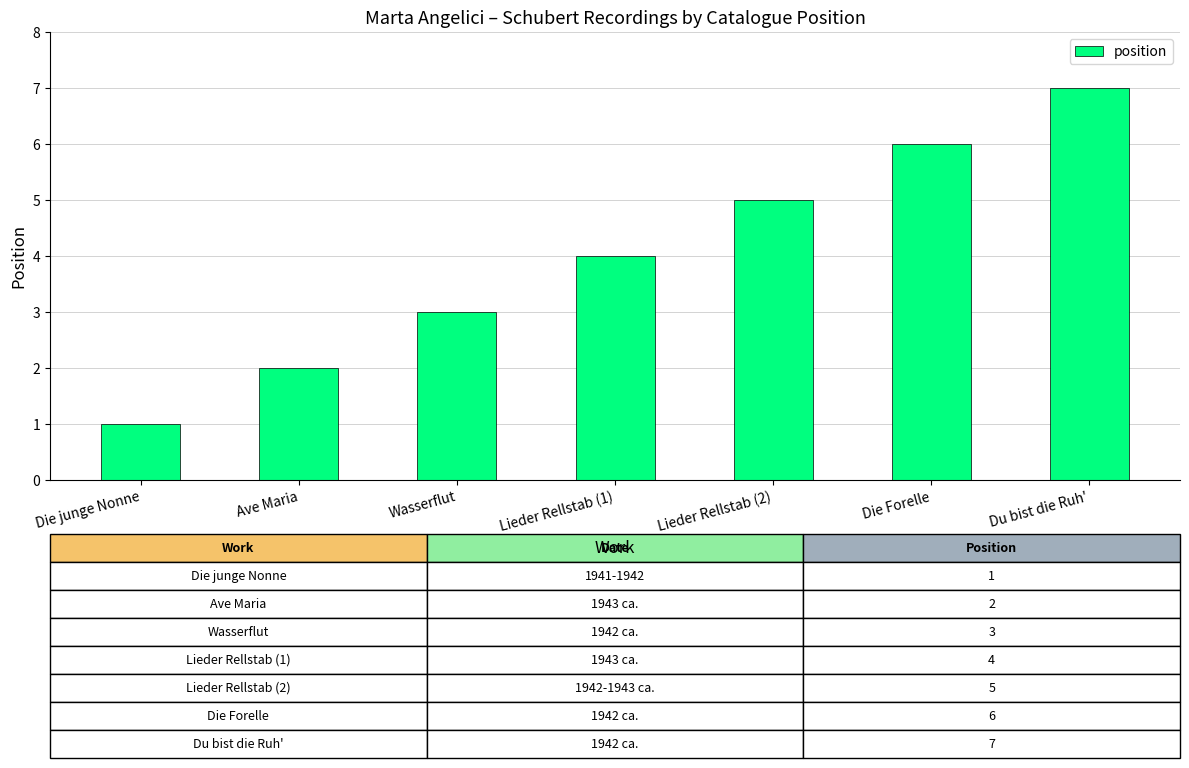

What is the greatest value displayed?

7